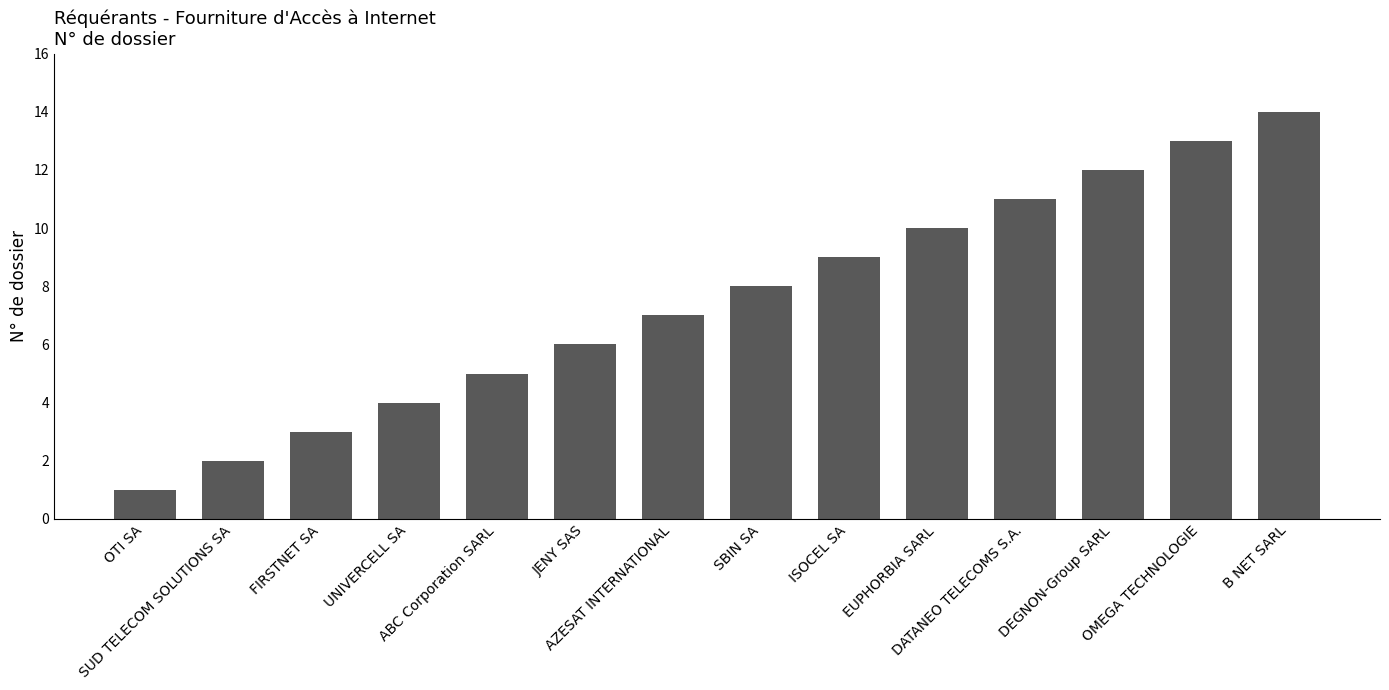

List the labels in order of value, smallest first.

OTI SA, SUD TELECOM SOLUTIONS SA, FIRSTNET SA, UNIVERCELL SA, ABC Corporation SARL, JENY SAS, AZESAT INTERNATIONAL, SBIN SA, ISOCEL SA, EUPHORBIA SARL, DATANEO TELECOMS S.A., DEGNON-Group SARL, OMEGA TECHNOLOGIE, B NET SARL